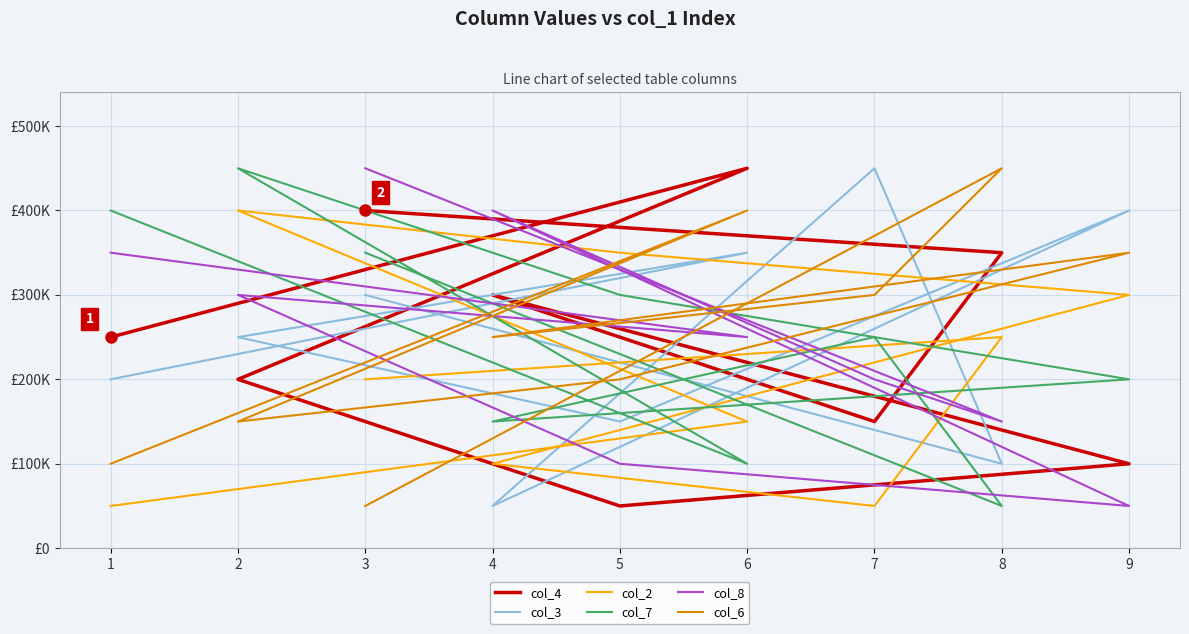

What is the sum of all col_3 values?

2250000